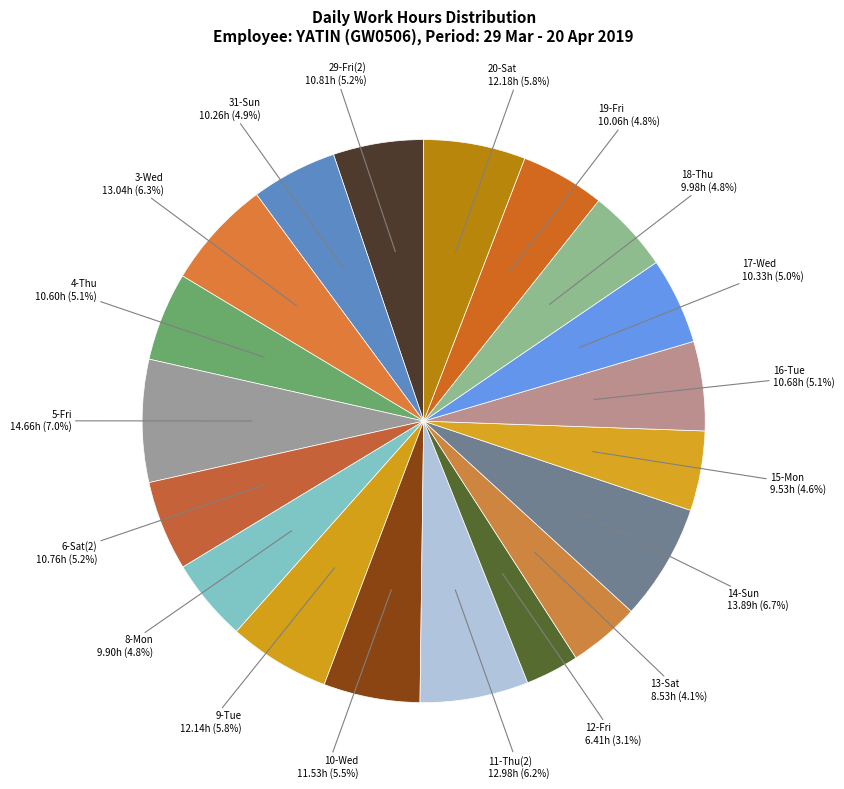

Approximately how many times larger is the value at 9-Tue compared to 5-Fri?

0.8